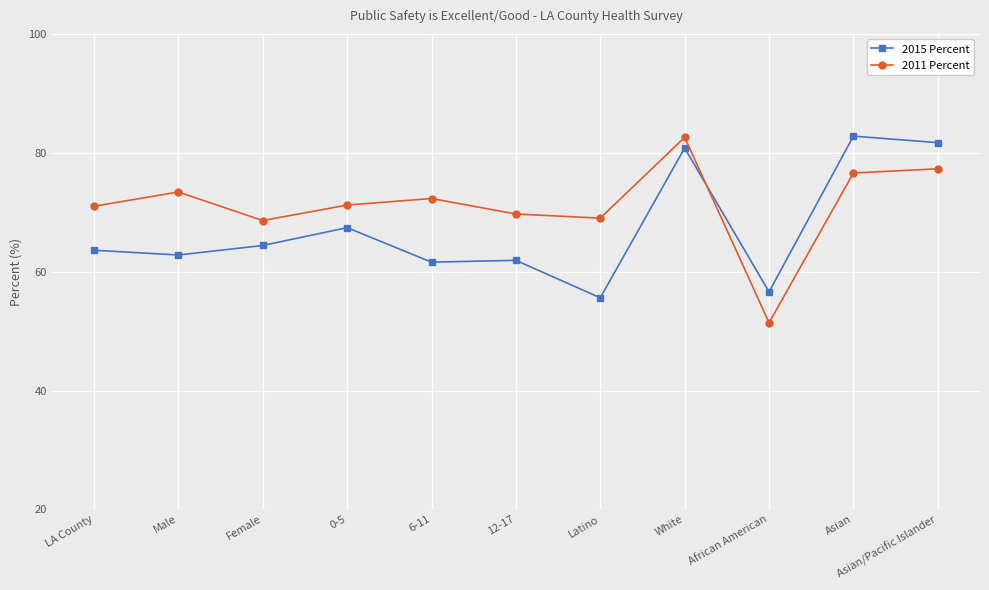

The value of 2011 Percent at Latino is 116.7. True or false?

False